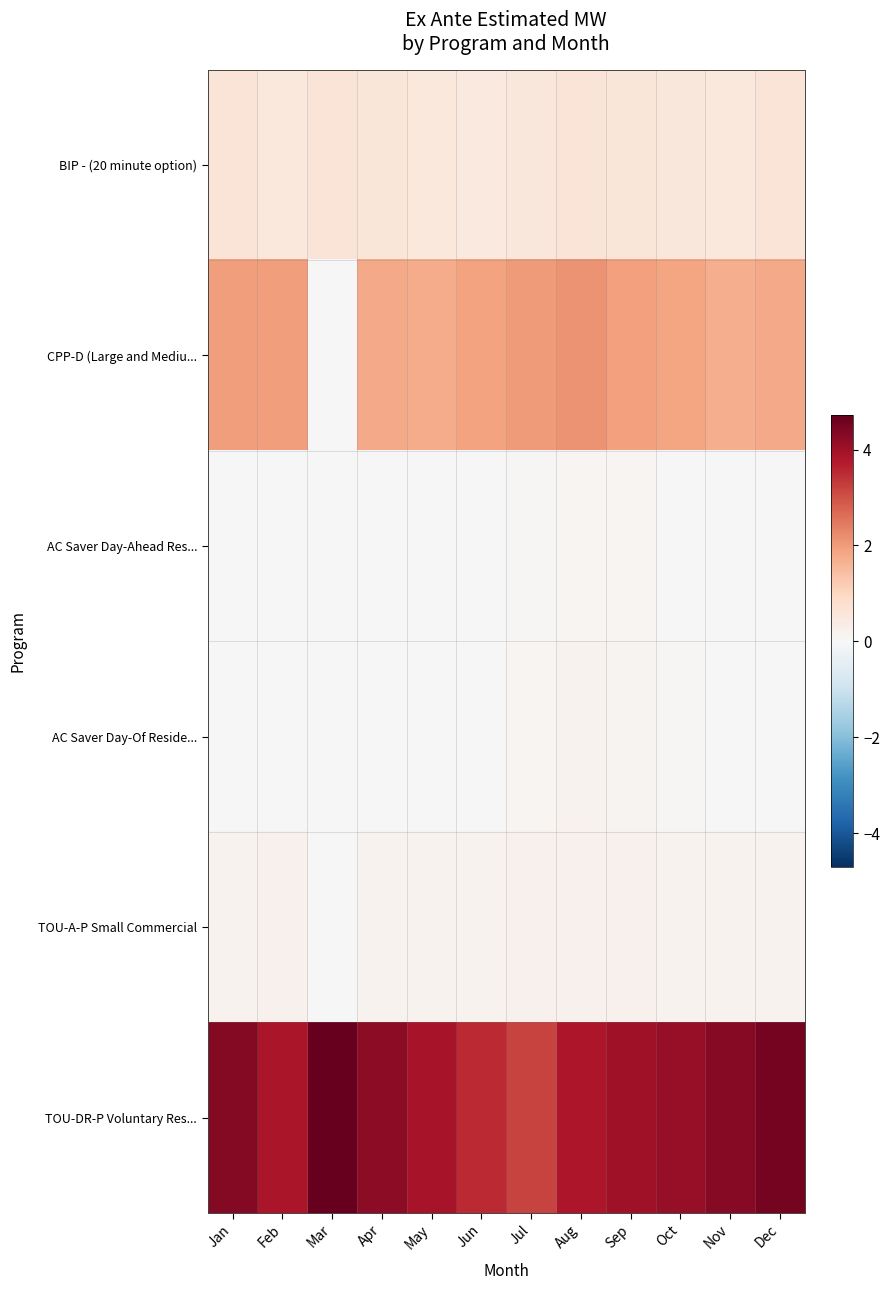

Reading right to left, what are all the values shown in this chart?

BIP - (20 minute option): Dec=0.6	Nov=0.5	Oct=0.5	Sep=0.6	Aug=0.6	Jul=0.6	Jun=0.5	May=0.5	Apr=0.6	Mar=0.6	Feb=0.5	Jan=0.6
CPP-D (Large and Mediu...: Dec=1.8	Nov=1.7	Oct=1.9	Sep=1.9	Aug=2.1	Jul=2.0	Jun=1.9	May=1.8	Apr=1.8	Mar=0.0	Feb=2.0	Jan=2.0
AC Saver Day-Ahead Res...: Dec=0.0	Nov=0.0	Oct=0.0	Sep=0.1	Aug=0.1	Jul=0.1	Jun=0.0	May=0.0	Apr=0.0	Mar=0.0	Feb=0.0	Jan=0.0
AC Saver Day-Of Reside...: Dec=0.0	Nov=0.0	Oct=0.0	Sep=0.1	Aug=0.1	Jul=0.1	Jun=0.0	May=0.0	Apr=0.0	Mar=0.0	Feb=0.0	Jan=0.0
TOU-A-P Small Commercial: Dec=0.2	Nov=0.2	Oct=0.2	Sep=0.2	Aug=0.2	Jul=0.2	Jun=0.2	May=0.2	Apr=0.1	Mar=0.0	Feb=0.2	Jan=0.2
TOU-DR-P Voluntary Res...: Dec=4.5	Nov=4.3	Oct=4.1	Sep=4.0	Aug=3.8	Jul=3.2	Jun=3.5	May=3.9	Apr=4.2	Mar=4.7	Feb=3.8	Jan=4.3